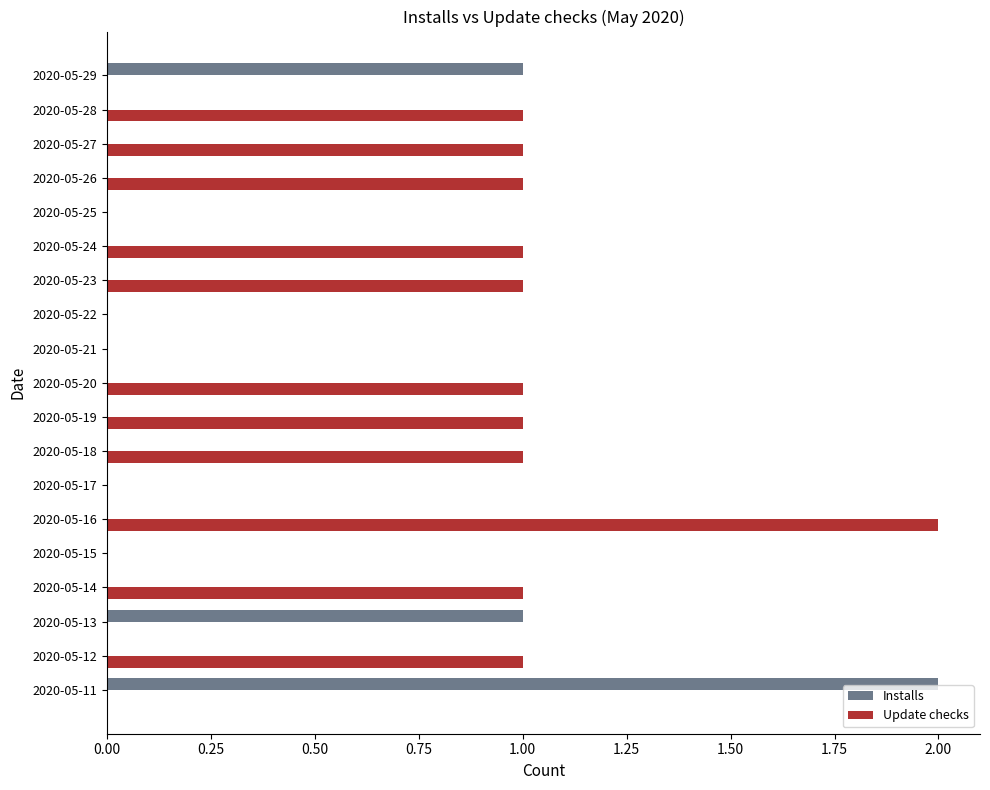

The Update checks series shows 3 at 2020-05-16. True or false?

False